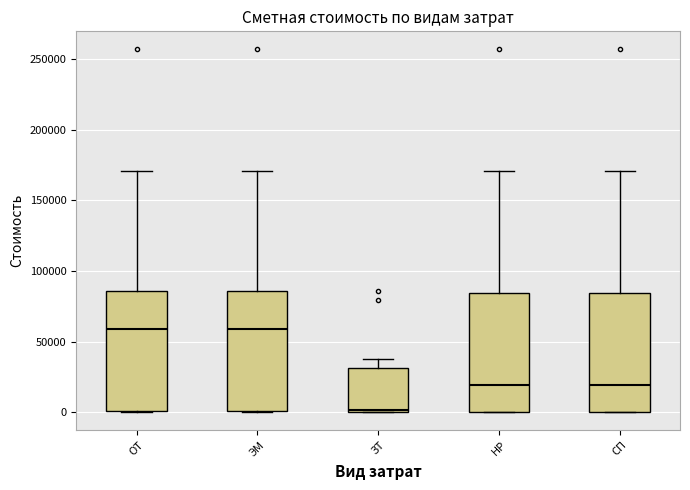

Reading left to right, read every box against the y-axis: the position of its median line, the range the box covers, and the ends of its whiskers. The values are not printed on the chart, so give them approximately, as read against the axis.

ОТ: median 60000, box 0 to 85000, whiskers 0 to 170000
ЭМ: median 60000, box 0 to 85000, whiskers 0 to 170000
ЗТ: median 0, box 0 to 30000, whiskers 0 to 40000
НР: median 20000, box 0 to 85000, whiskers 0 to 170000
СП: median 20000, box 0 to 85000, whiskers 0 to 170000